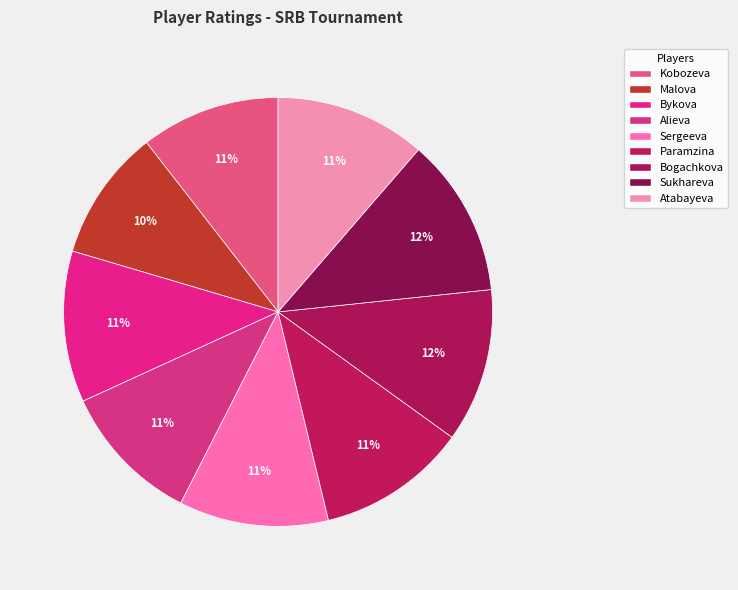

How many segments does this pie chart have?

9